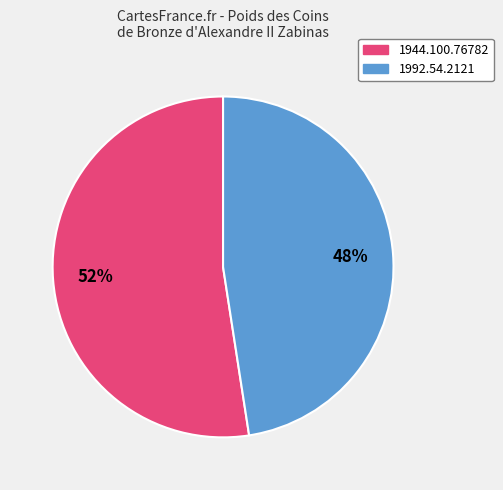

Which category has the smallest portion of the pie?

1992.54.2121